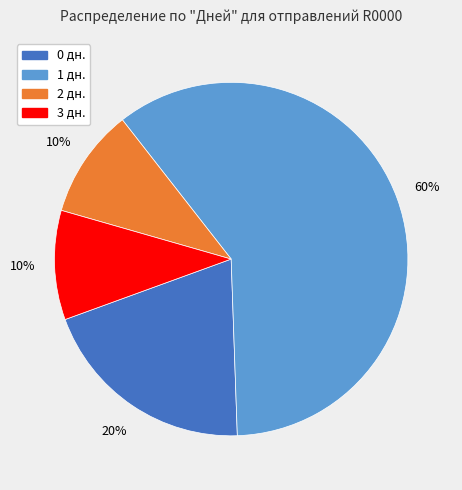

To the nearest percent, what is the average slice percentage?

25%